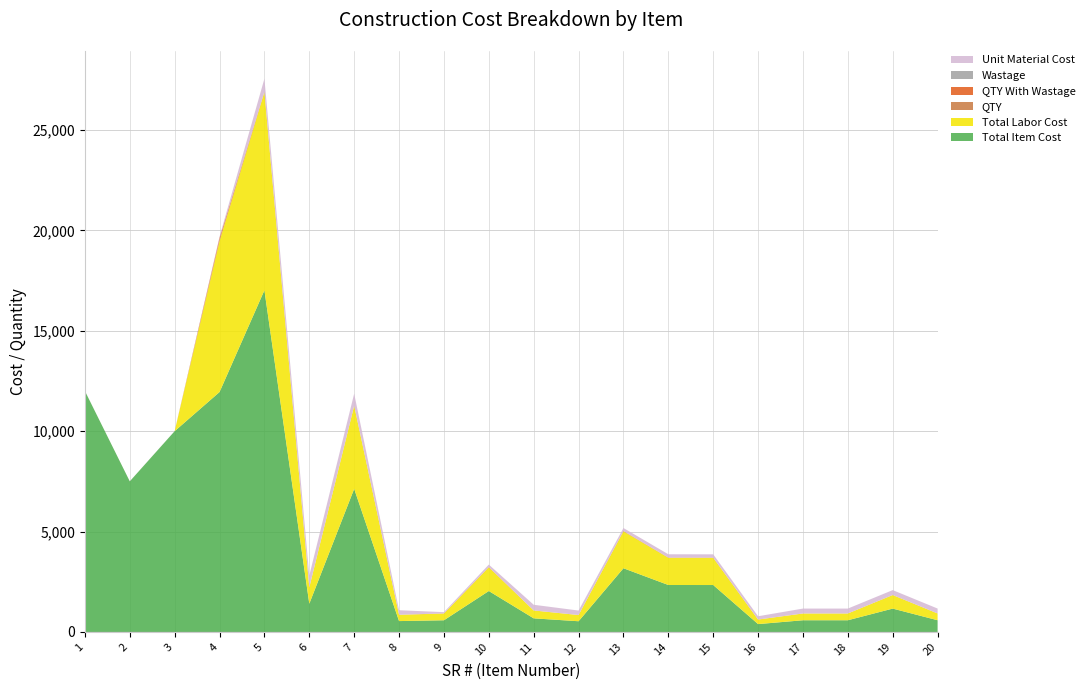

Reading left to right, list all the values displayed in this chart.

Total Item Cost: 1=12000.0	2=7500.0	3=10000.0	4=11950.2	5=17019.9	6=1403.5	7=7127.9	8=539.2	9=579.3	10=2036.6	11=675.2	12=530.9	13=3170.7	14=2336.9	15=2335.3	16=389.0	17=580.1	18=580.3	19=1161.2	20=580.8
Total Labor Cost: 1=0.0	2=0.0	3=0.0	4=7521.1	5=9871.5	6=814.0	7=4134.2	8=312.8	9=336.0	10=1181.2	11=391.6	12=307.9	13=1839.0	14=1355.4	15=1354.5	16=225.6	17=336.4	18=336.6	19=673.5	20=336.9
QTY: 1=1.0	2=1.0	3=1.0	4=83.6	5=11.0	6=1.0	7=5.0	8=1.0	9=4.0	10=7.0	11=1.0	12=1.0	13=9.0	14=6.0	15=6.0	16=1.0	17=1.0	18=1.0	19=2.0	20=1.0
QTY With Wastage: 1=1.0	2=1.0	3=1.0	4=83.6	5=11.0	6=1.0	7=5.0	8=1.0	9=4.0	10=7.0	11=1.0	12=1.0	13=9.0	14=6.0	15=6.0	16=1.0	17=1.0	18=1.0	19=2.0	20=1.0
Wastage: 1=0.0	2=0.0	3=0.0	4=0.0	5=0.0	6=0.0	7=0.0	8=0.0	9=0.0	10=0.0	11=0.0	12=0.0	13=0.0	14=0.0	15=0.0	16=0.0	17=0.0	18=0.0	19=0.0	20=0.0
Unit Material Cost: 1=0.0	2=0.0	3=0.0	4=53.0	5=649.9	6=589.5	7=598.7	8=226.5	9=60.8	10=122.2	11=283.6	12=223.0	13=148.0	14=163.6	15=163.5	16=163.4	17=243.6	18=243.7	19=243.8	20=243.9